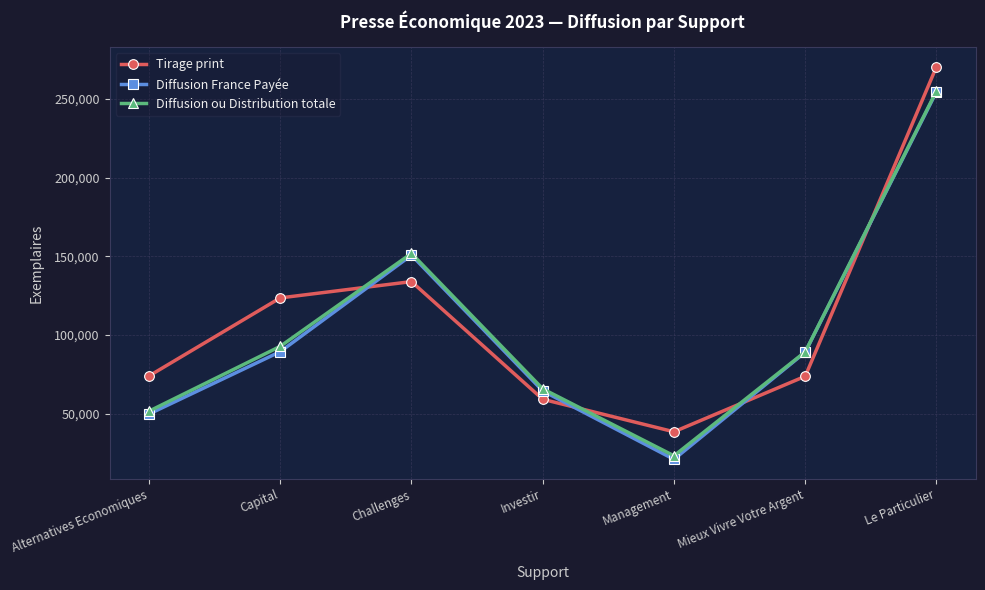

List the labels in order of Diffusion ou Distribution totale value, largest first.

Le Particulier, Challenges, Capital, Mieux Vivre Votre Argent, Investir, Alternatives Economiques, Management